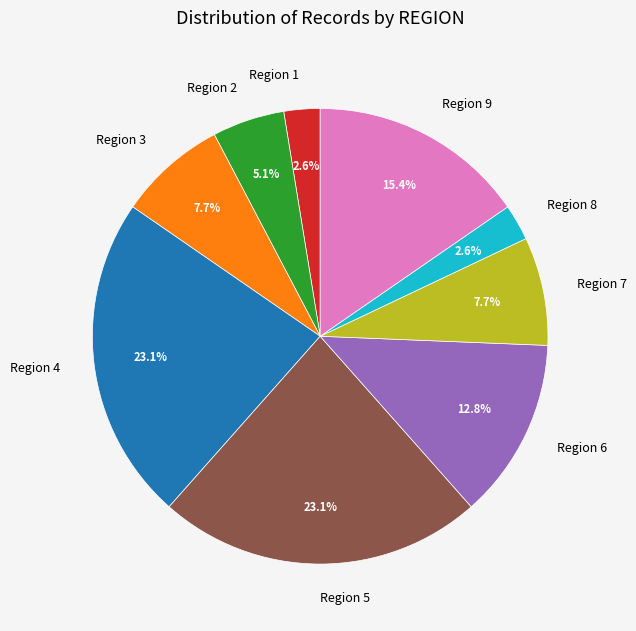

What percentage is NOT represented by Region 5?

76.9%